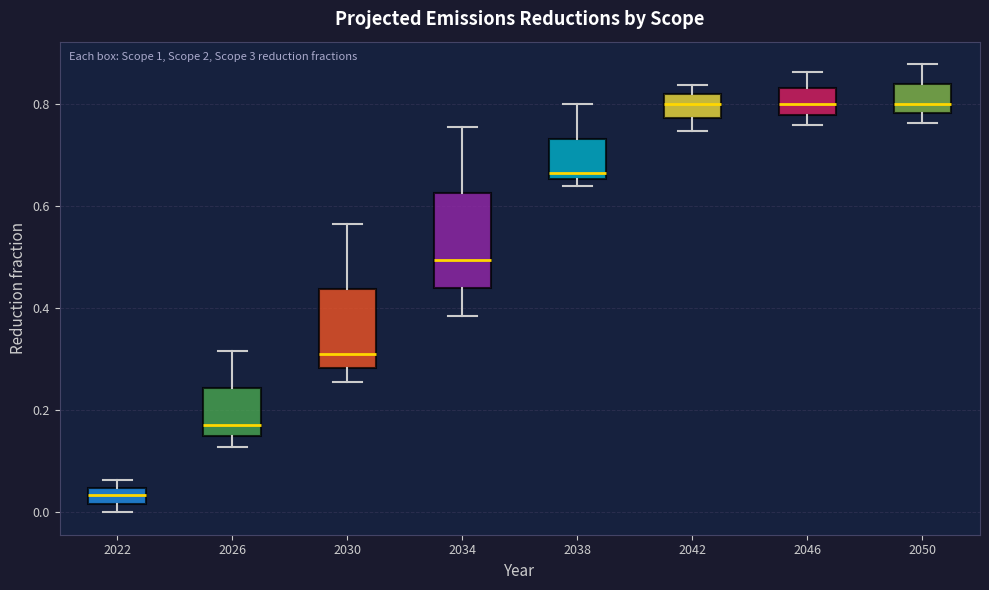

Which box is the tallest, from its lower edge to its upper edge?

2034